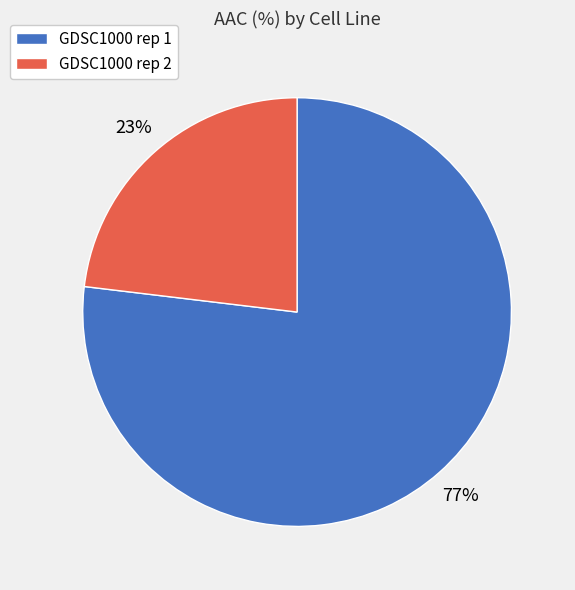

Between GDSC1000 rep 1 and GDSC1000 rep 2, which is larger?

GDSC1000 rep 1